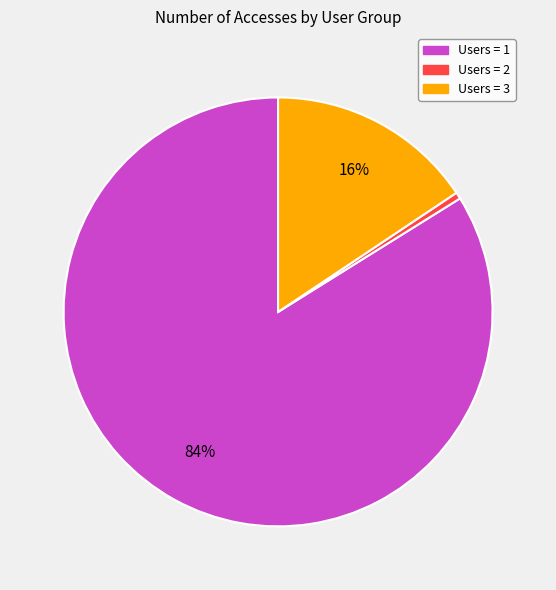

To the nearest percent, what is the average slice percentage?

33%